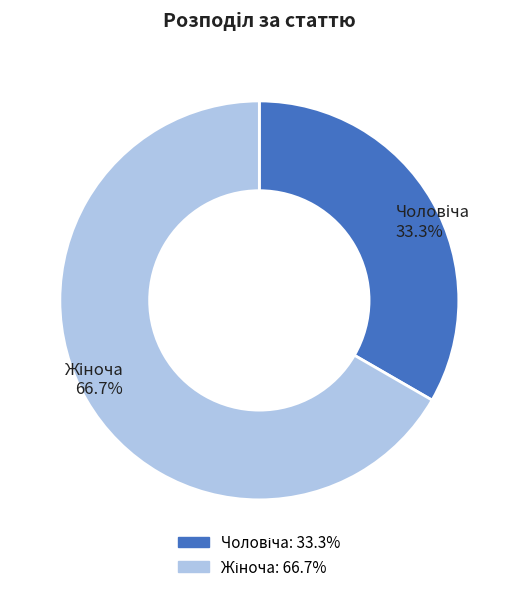

Is there any slice that represents more than half of the pie?

Yes